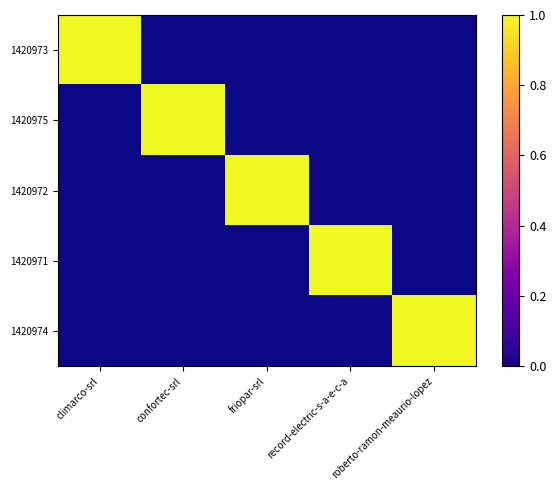

At which category does the chart reach its peak across all series?

climarco-srl